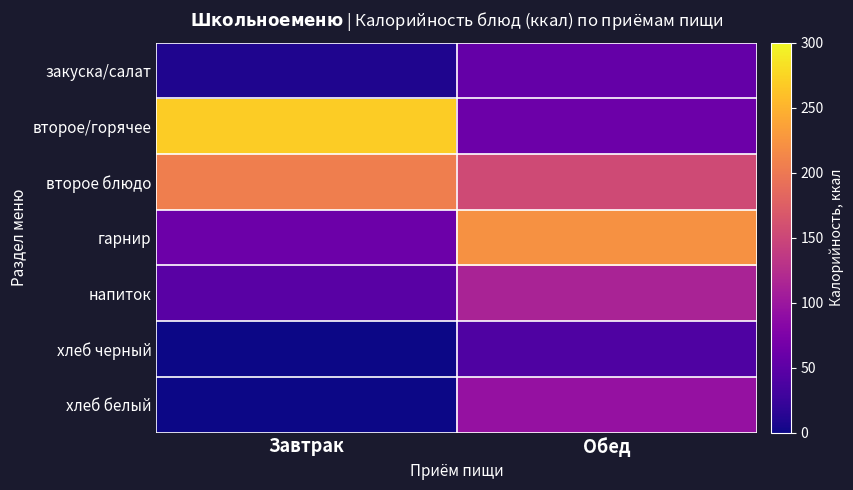

What is the greatest value displayed?

268.9